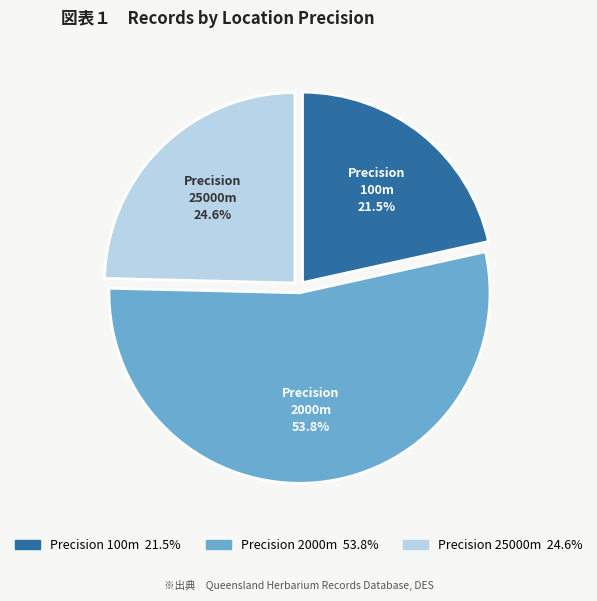

Does any single category account for the majority?

Yes